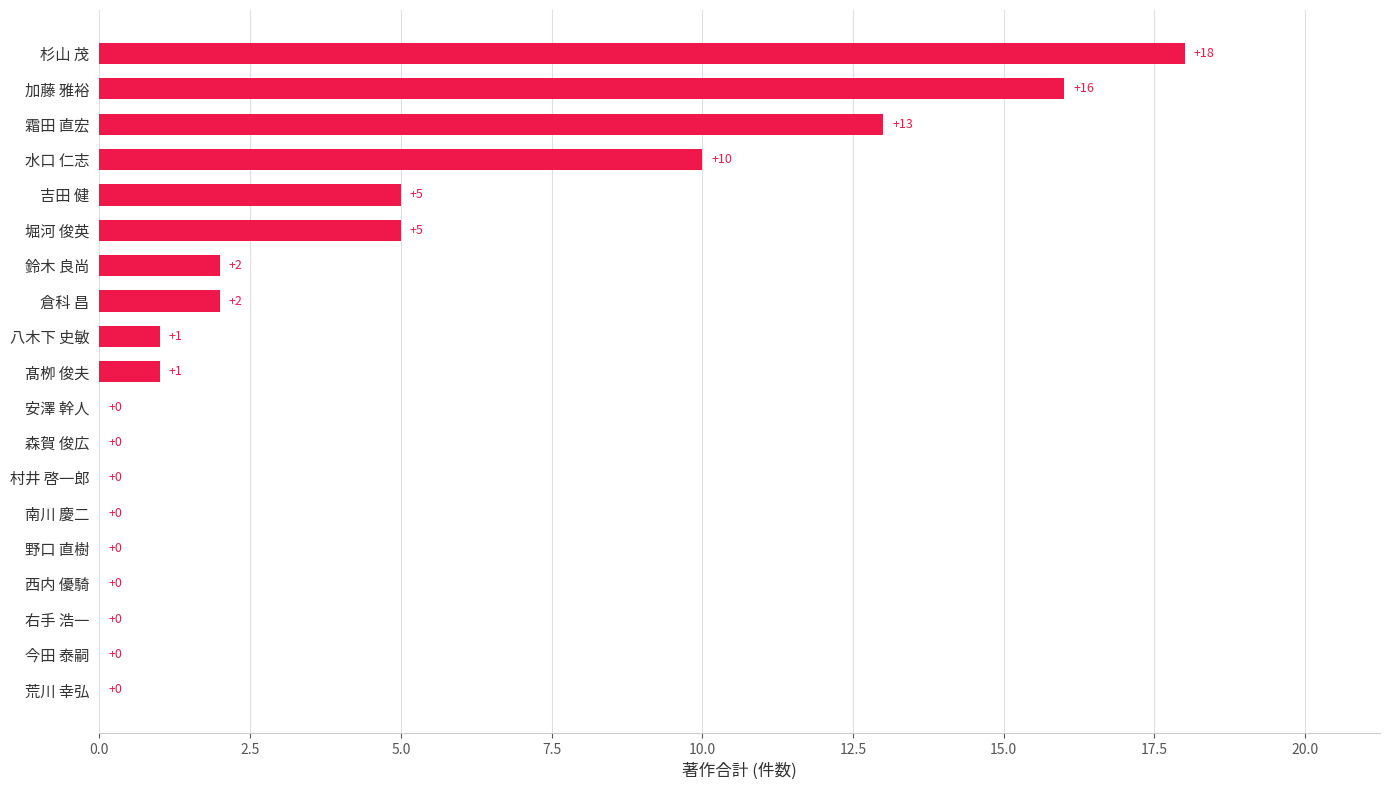

Reading bottom to top, transcribe all the data shown in this chart.

荒川 幸弘=0	今田 泰嗣=0	右手 浩一=0	西内 優騎=0	野口 直樹=0	南川 慶二=0	村井 啓一郎=0	森賀 俊広=0	安澤 幹人=0	髙栁 俊夫=1	八木下 史敏=1	倉科 昌=2	鈴木 良尚=2	堀河 俊英=5	吉田 健=5	水口 仁志=10	霜田 直宏=13	加藤 雅裕=16	杉山 茂=18